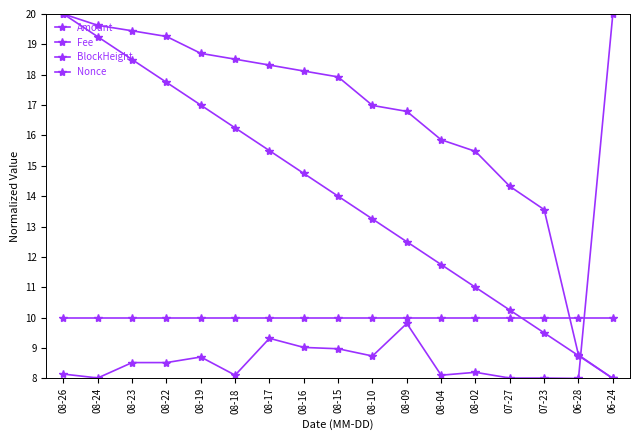

Reading right to left, list all the values displayed in this chart.

Amount: 20.0	8.0	8.0	8.0	8.2	8.1	9.8	8.7	9.0	9.0	9.3	8.1	8.7	8.5	8.5	8.0	8.1
Fee: 10.0	10.0	10.0	10.0	10.0	10.0	10.0	10.0	10.0	10.0	10.0	10.0	10.0	10.0	10.0	10.0	10.0
BlockHeight: 8.0	8.8	13.6	14.3	15.5	15.9	16.8	17.0	17.9	18.1	18.3	18.5	18.7	19.3	19.4	19.6	20.0
Nonce: 8.0	8.8	9.5	10.2	11.0	11.8	12.5	13.2	14.0	14.8	15.5	16.2	17.0	17.8	18.5	19.2	20.0